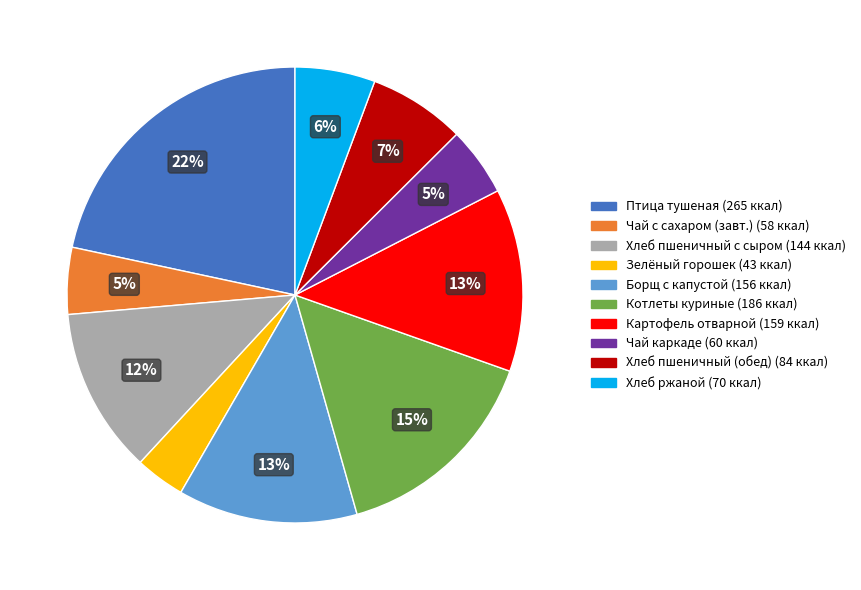

Is there any slice that represents more than half of the pie?

No